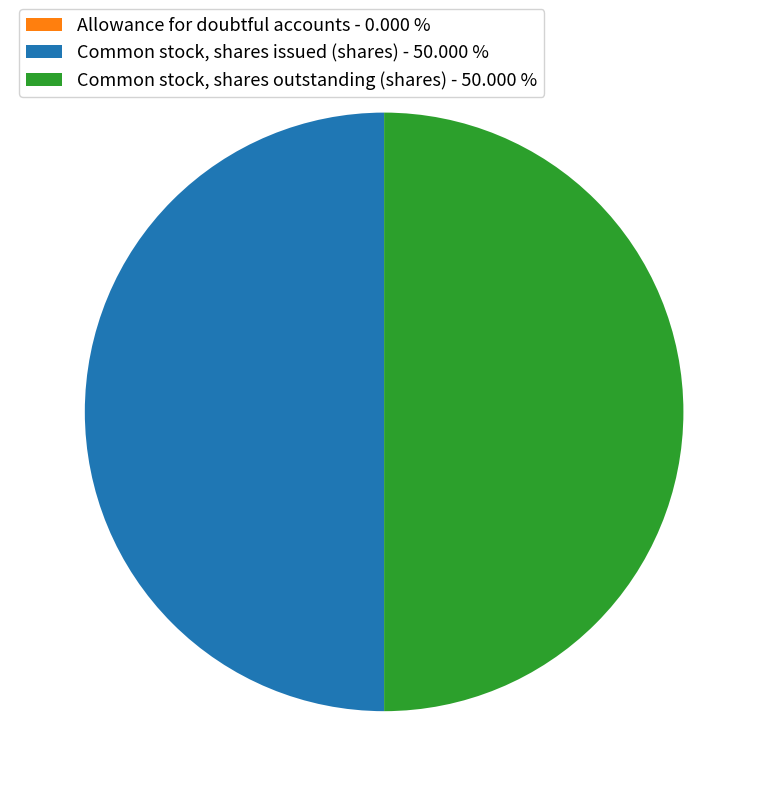

Is the sum of Common stock, shares outstanding (shares) - 50.000 % and Common stock, shares issued (shares) - 50.000 % greater than half?

Yes